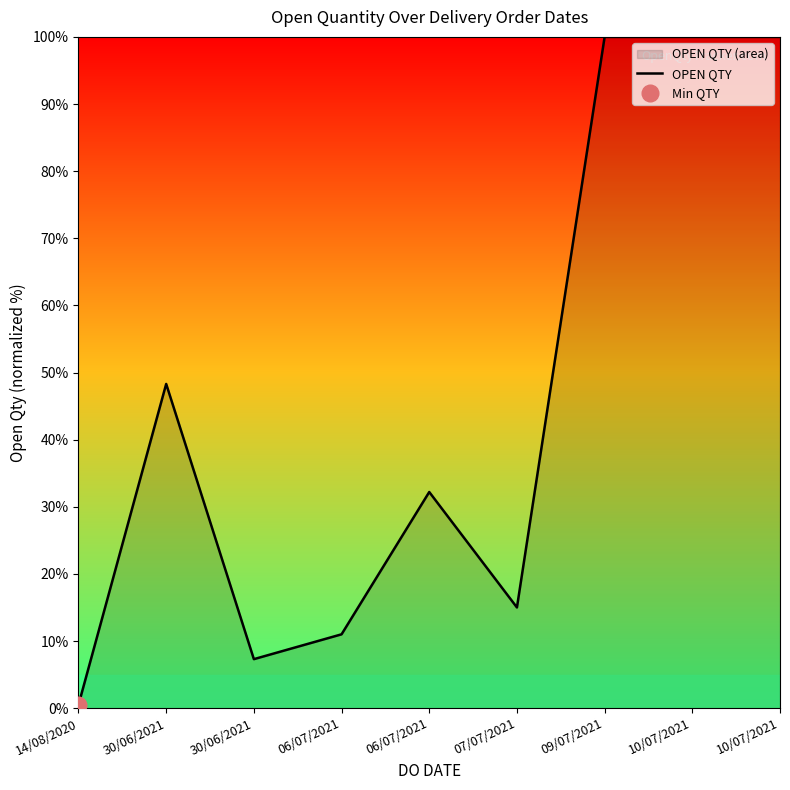

Does the chart have visible grid lines?

No